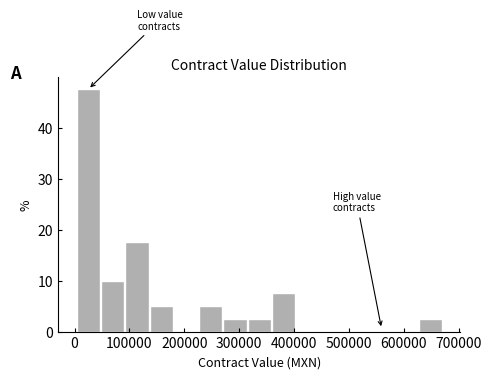

Reading left to right, list every bar in this chart as the range it spans on the x-axis followed by its height. Neither the bar edges nor the heights are printed on the chart, so give them approximately, as read against the axes.

0 to 50000: 48
50000 to 90000: 10
90000 to 140000: 18
140000 to 180000: 5
180000 to 230000: 0
230000 to 270000: 5
270000 to 310000: 3
310000 to 360000: 3
360000 to 400000: 8
400000 to 450000: 0
450000 to 490000: 0
490000 to 540000: 0
540000 to 580000: 0
580000 to 630000: 0
630000 to 670000: 3